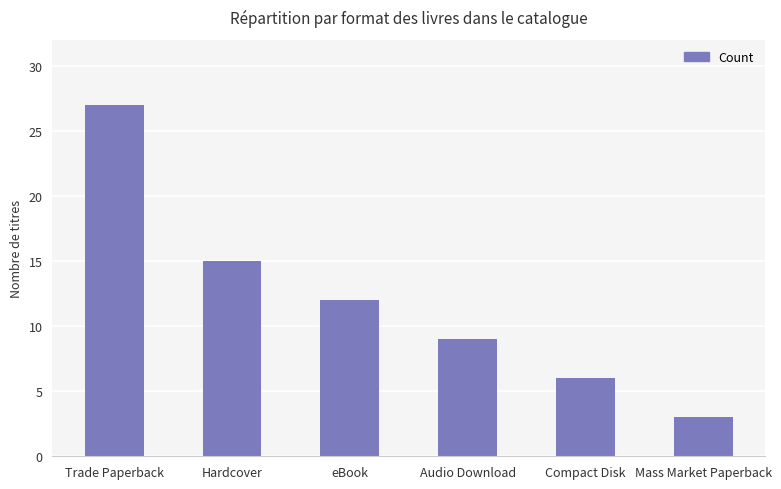

Which category has the lowest value across all series?

Mass Market Paperback